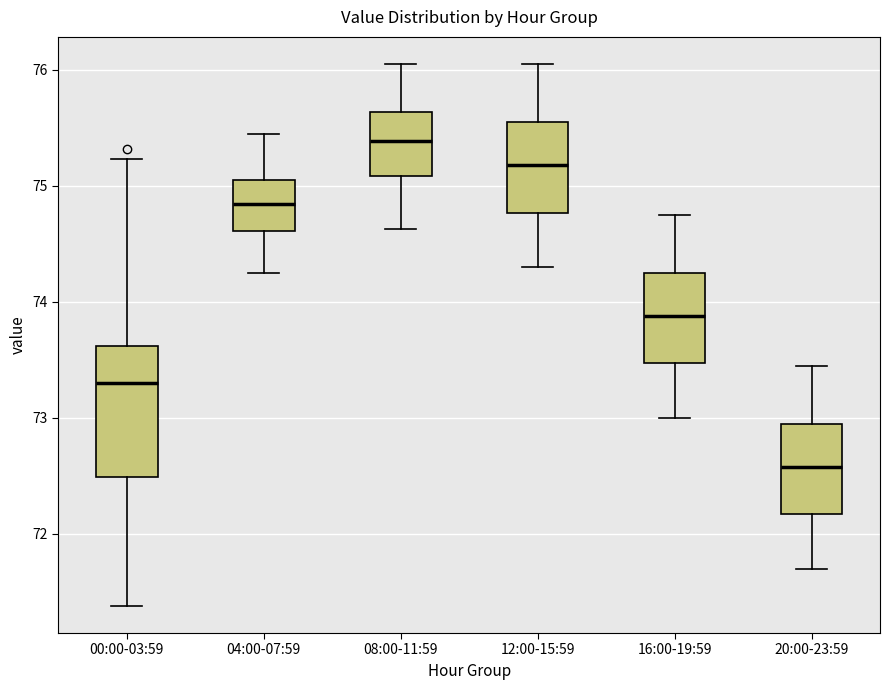

Which box's median line is the highest?

08:00-11:59